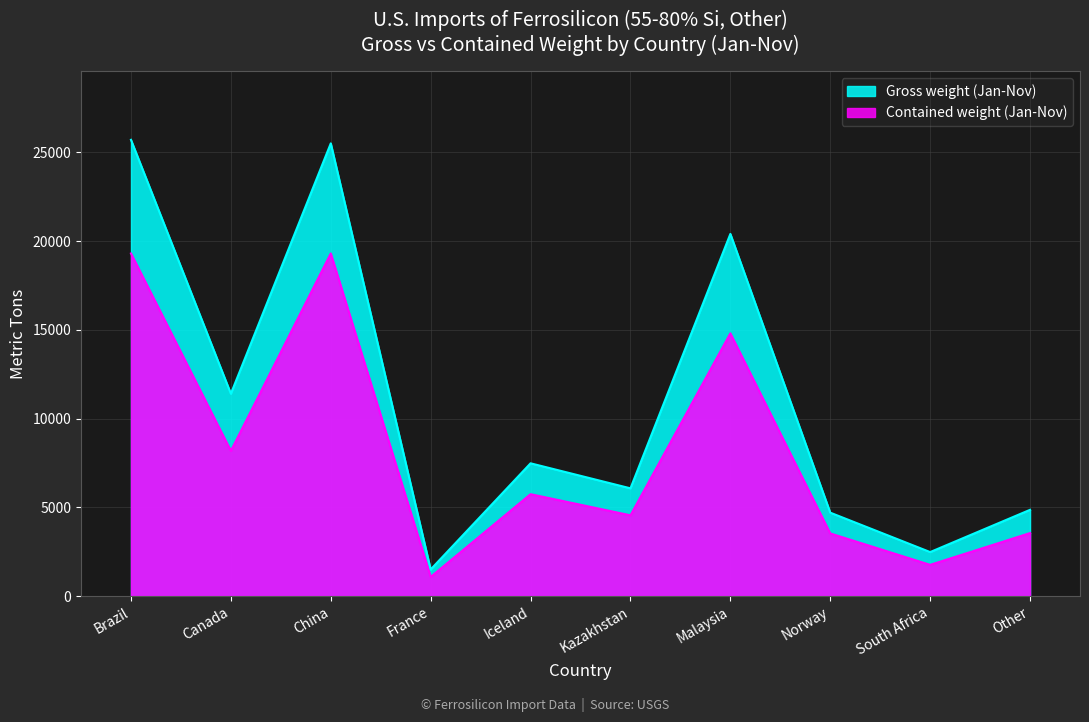

What is the lowest value of the Contained weight (Jan-Nov) series?

1080